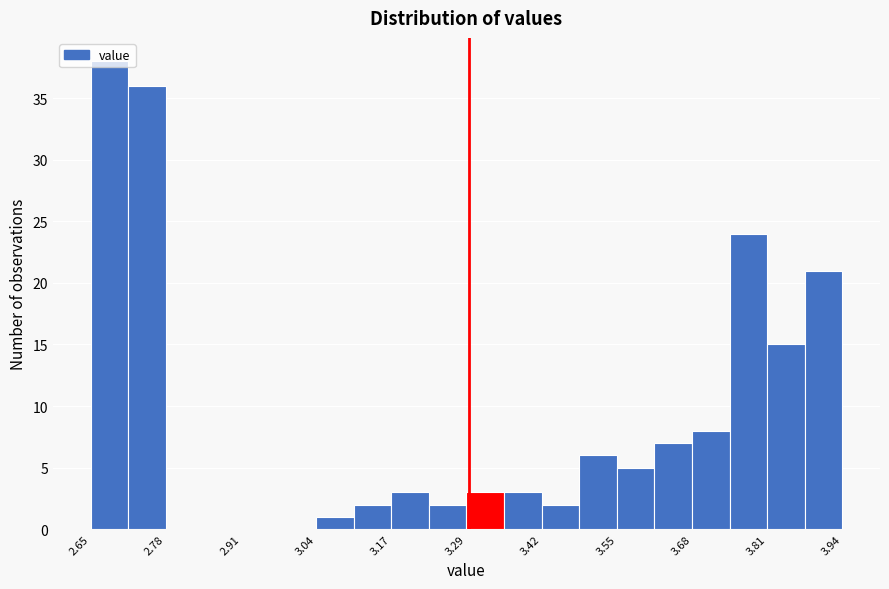

Around what value on the x-axis is the tallest bar? Give the approximate position of its centre, as read against the axis.

2.68